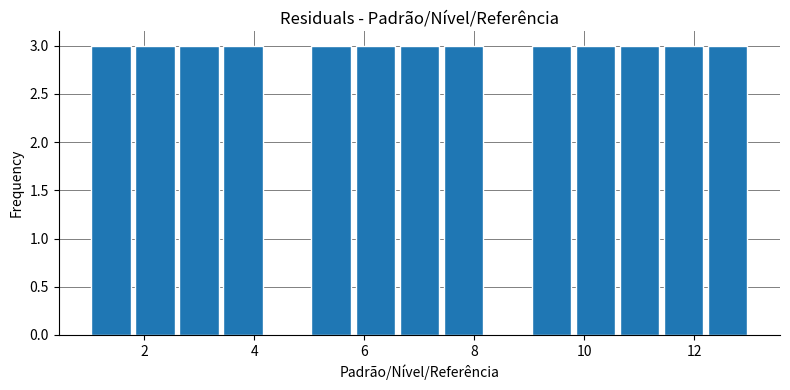

Reading left to right, list every bar in this chart as the range it spans on the x-axis followed by its height. The values are not printed on the chart, so give them approximately, as read against the axis.

1.0 to 1.8: 3
1.8 to 2.6: 3
2.6 to 3.4: 3
3.4 to 4.2: 3
4.2 to 5.0: 0
5.0 to 5.8: 3
5.8 to 6.6: 3
6.6 to 7.4: 3
7.4 to 8.2: 3
8.2 to 9.0: 0
9.0 to 9.8: 3
9.8 to 10.6: 3
10.6 to 11.4: 3
11.4 to 12.2: 3
12.2 to 13.0: 3